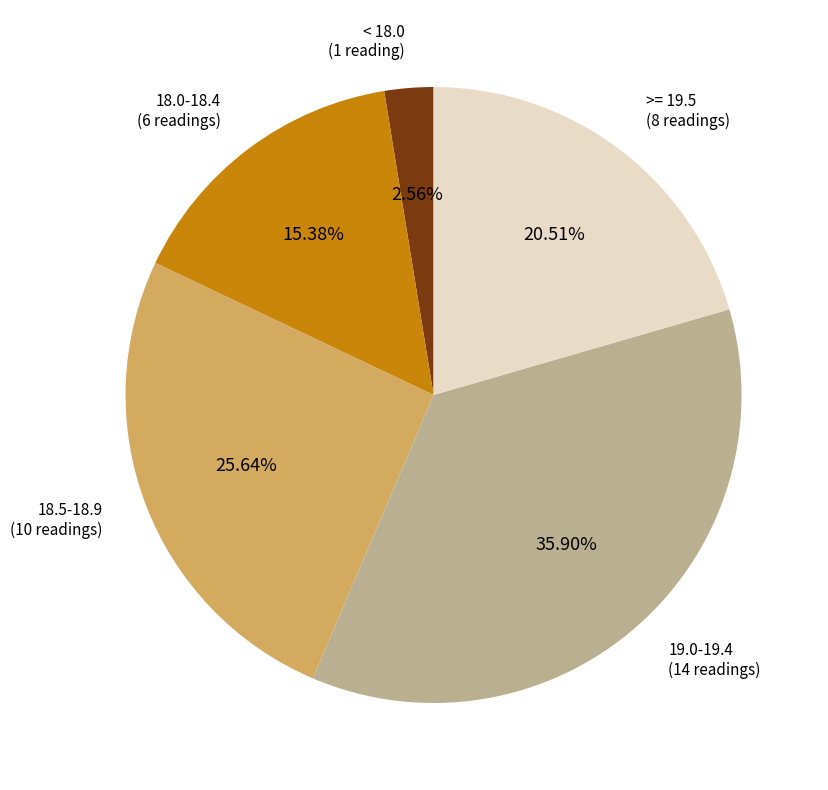

Does any single category account for the majority?

No